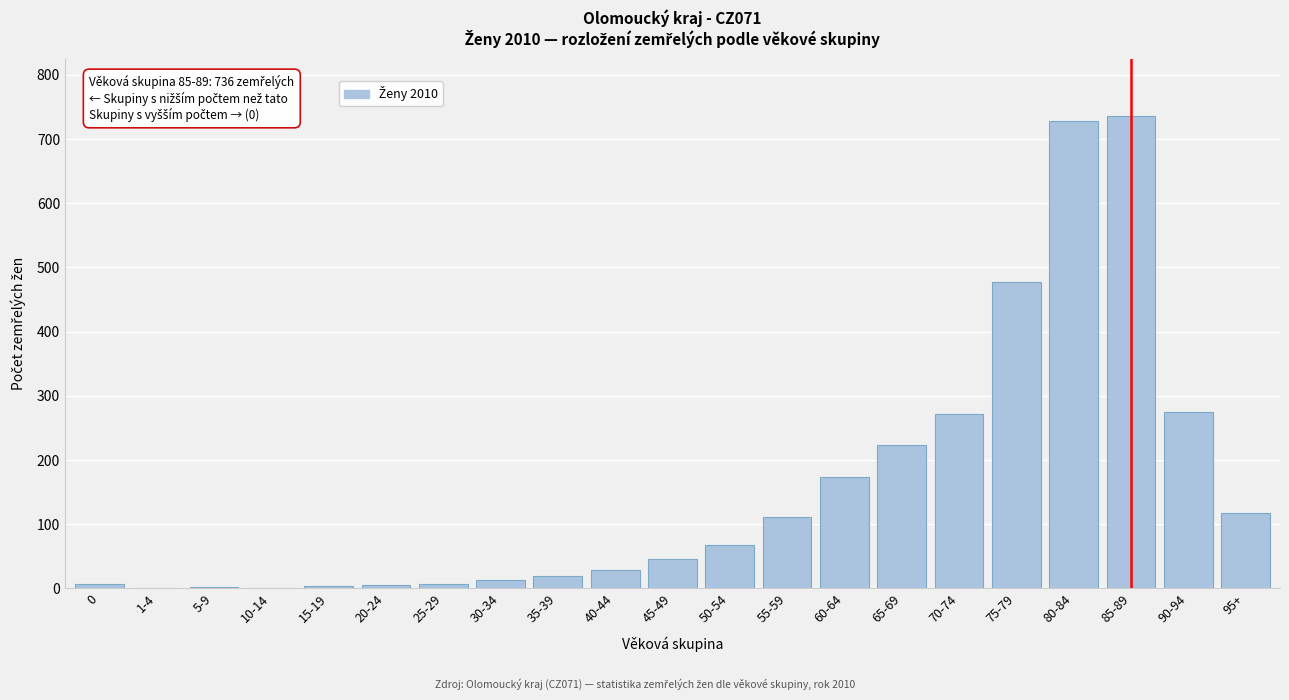

What is the sum of all values?

3312